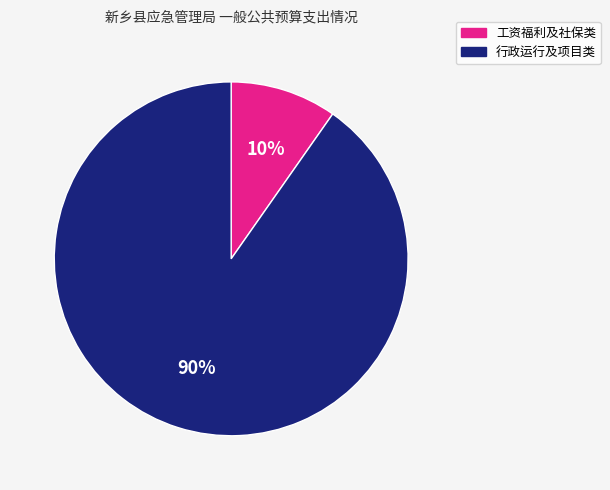

How many segments does this pie chart have?

2